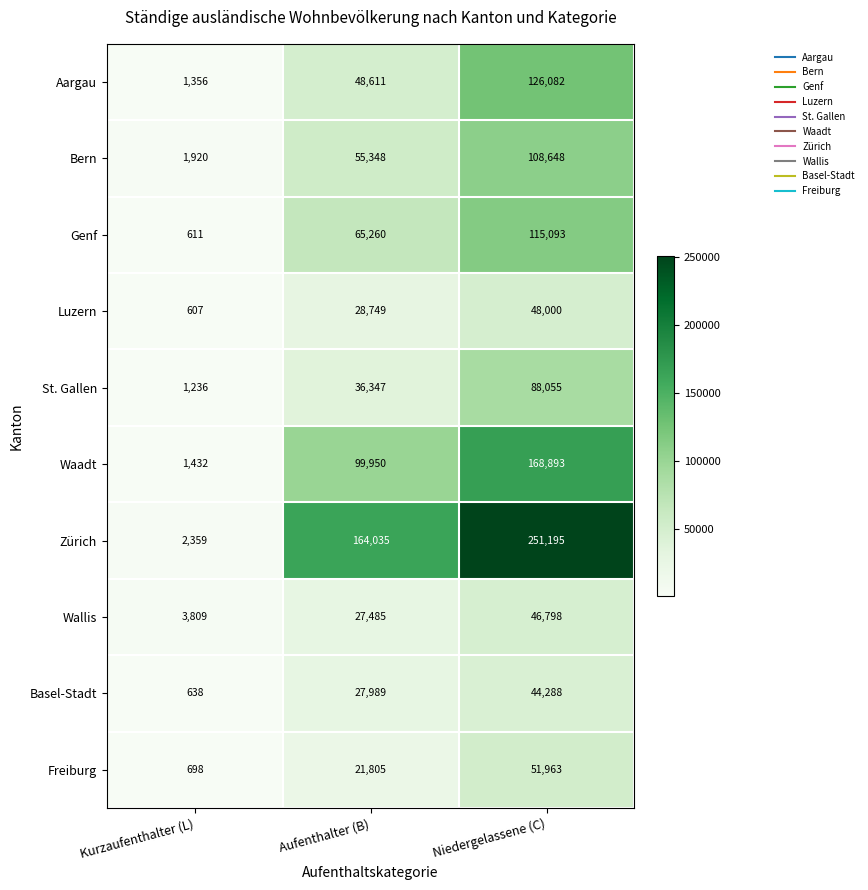

Where is Zürich nearest to the value 126777?

Aufenthalter (B)